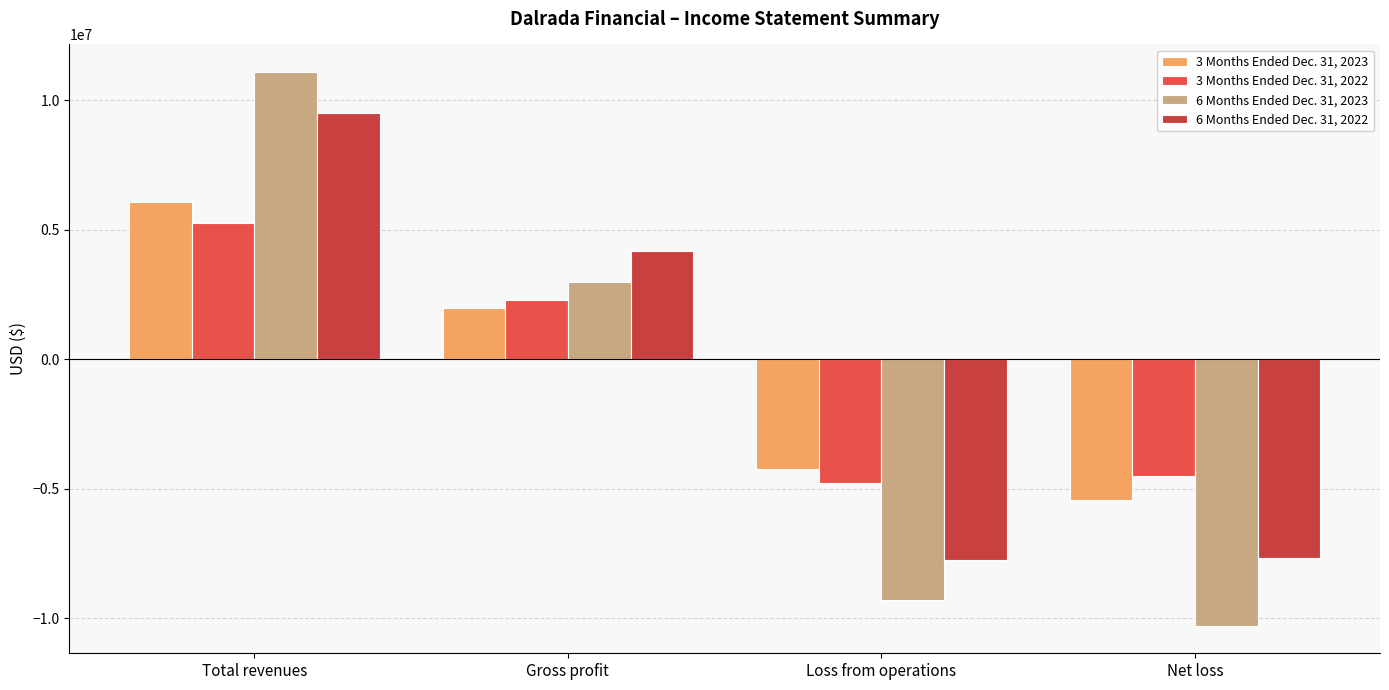

How many negative values does the 6 Months Ended Dec. 31, 2023 series have?

2